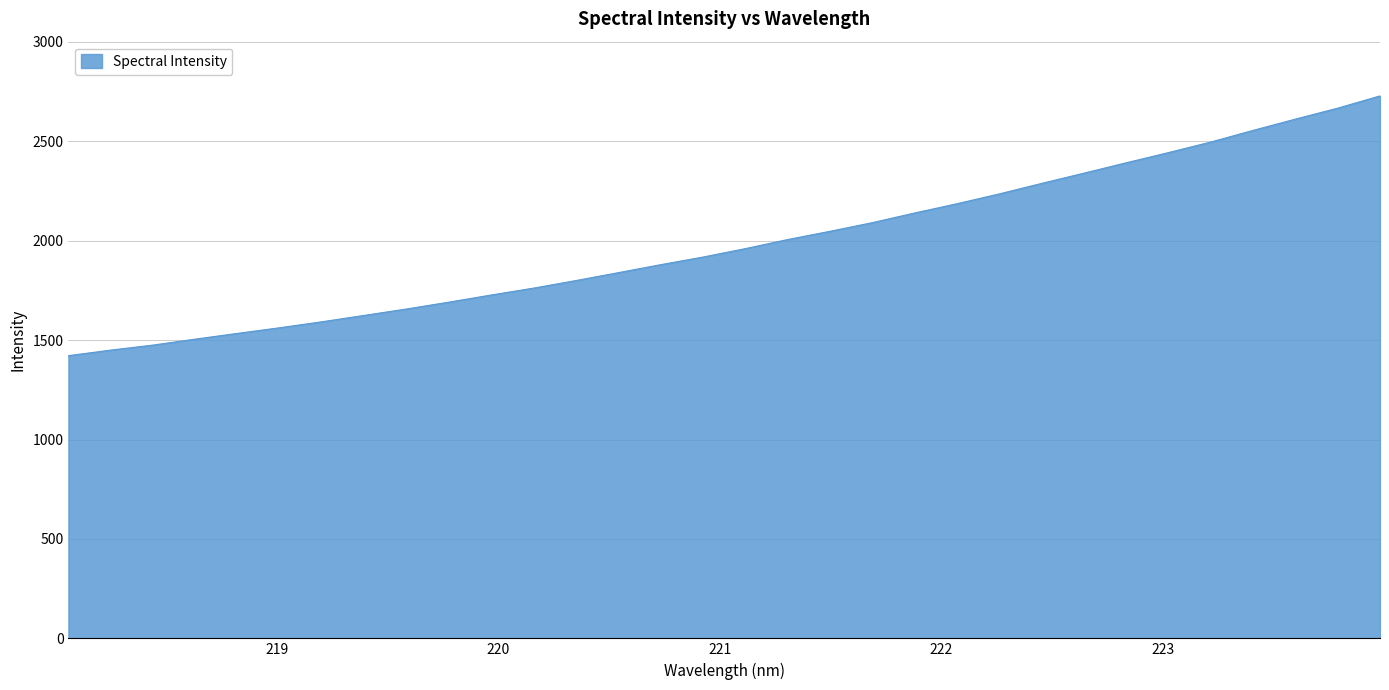

What is the greatest value displayed?

2727.9